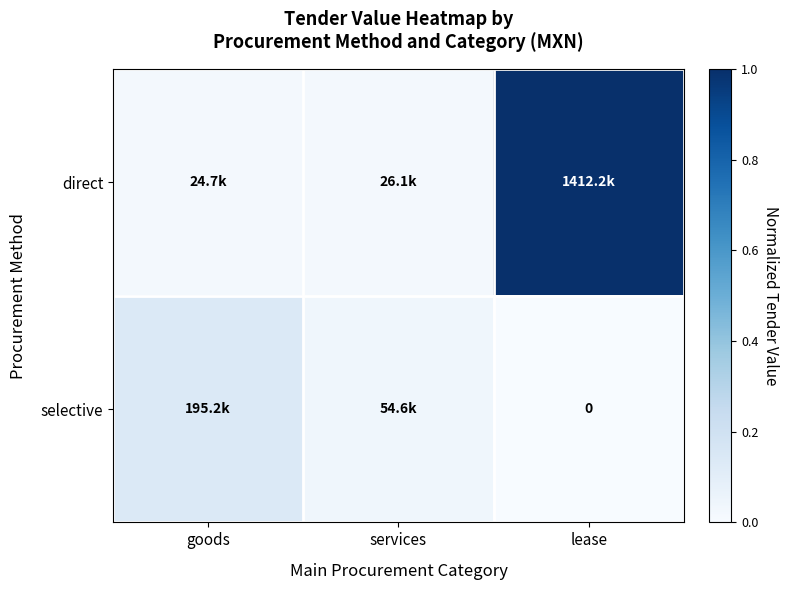

What is the sum of the selective values at goods and lease?

0.1